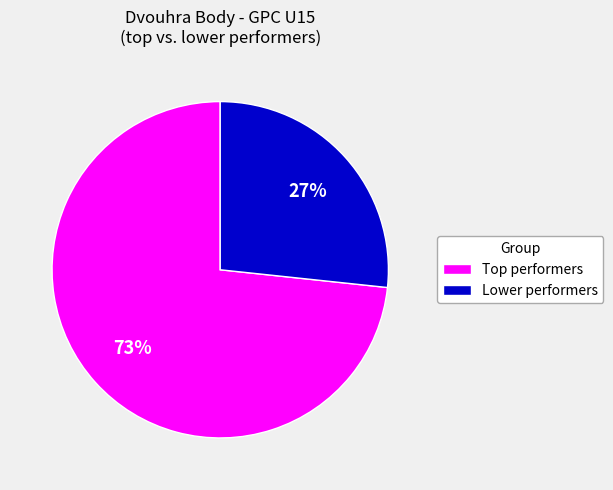

True or false: Lower performers accounts for 27% of the total.

True